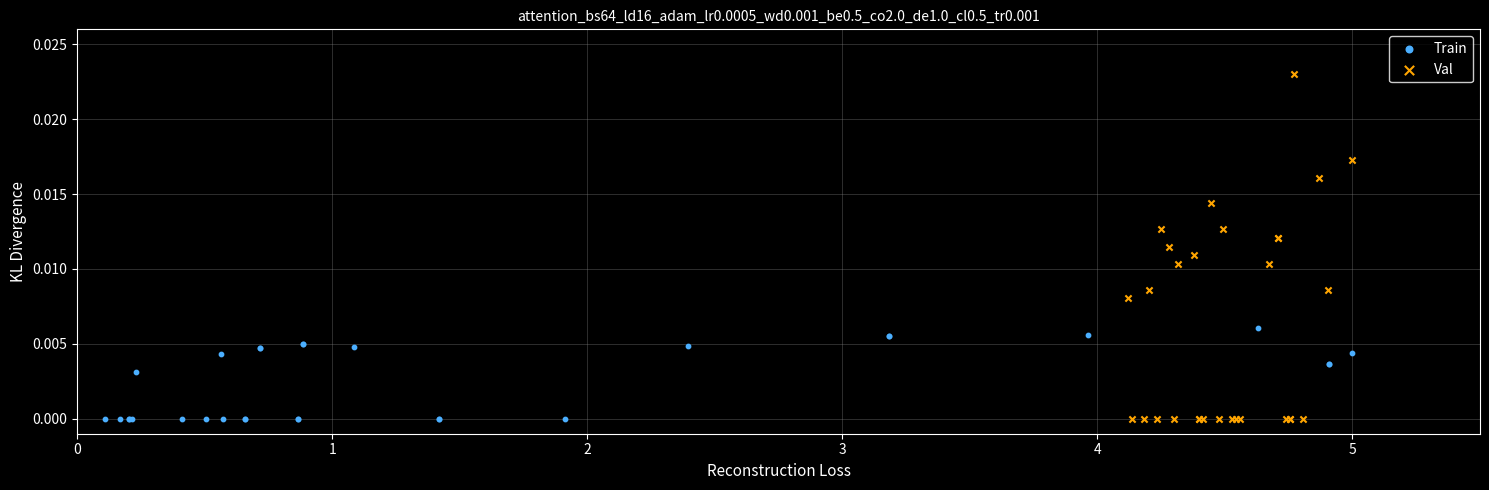

What are all the series names shown in the legend?

Train, Val